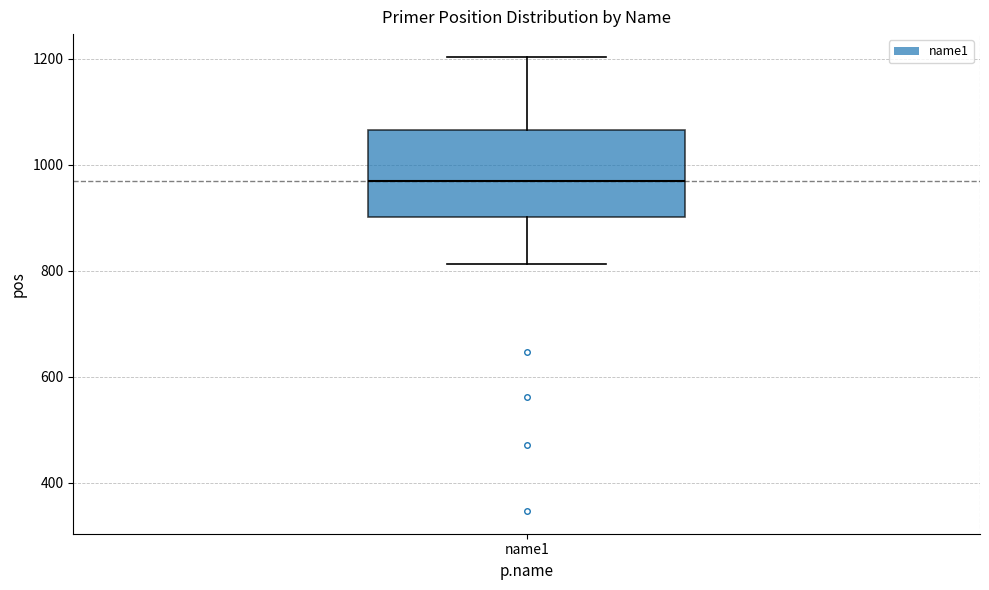

Transcribe this box plot: give where the median line is, the range the box spans, and where the two whiskers end, as read against the y-axis. The values are not printed on the chart, so give them approximately, as read against the axis.

median 980, box 900 to 1060, whiskers 820 to 1200